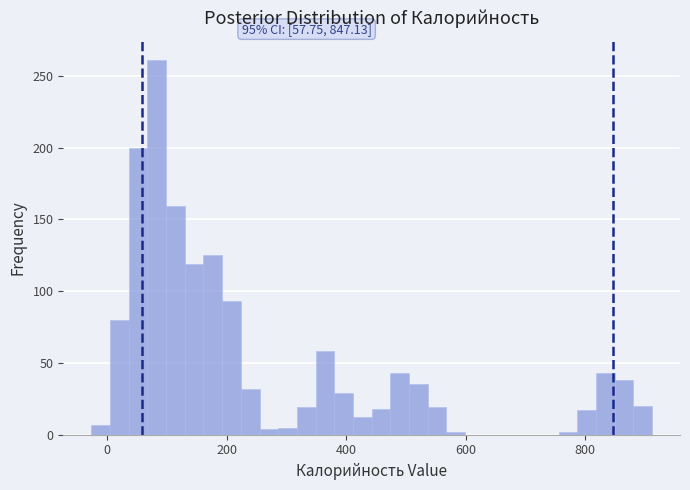

Around what value on the x-axis is the tallest bar? Give the approximate position of its centre, as read against the axis.

80